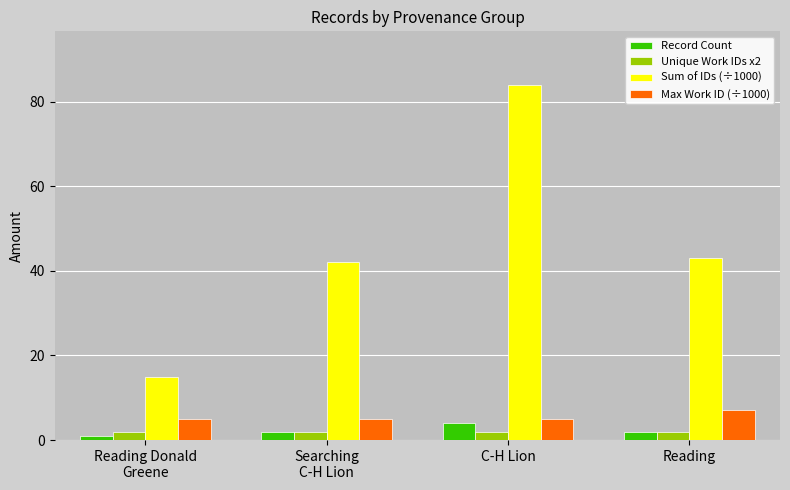

What is the spread (max minus min) of values at C-H Lion?

82